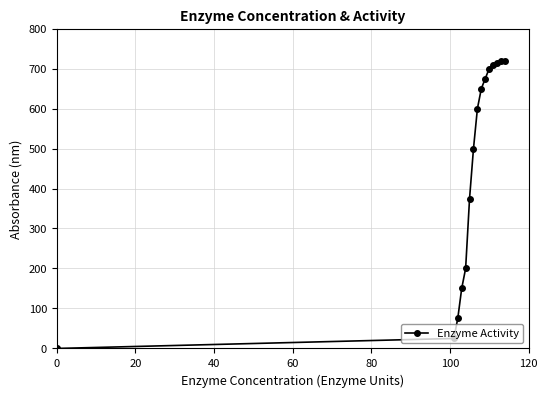

What is the average value?

454